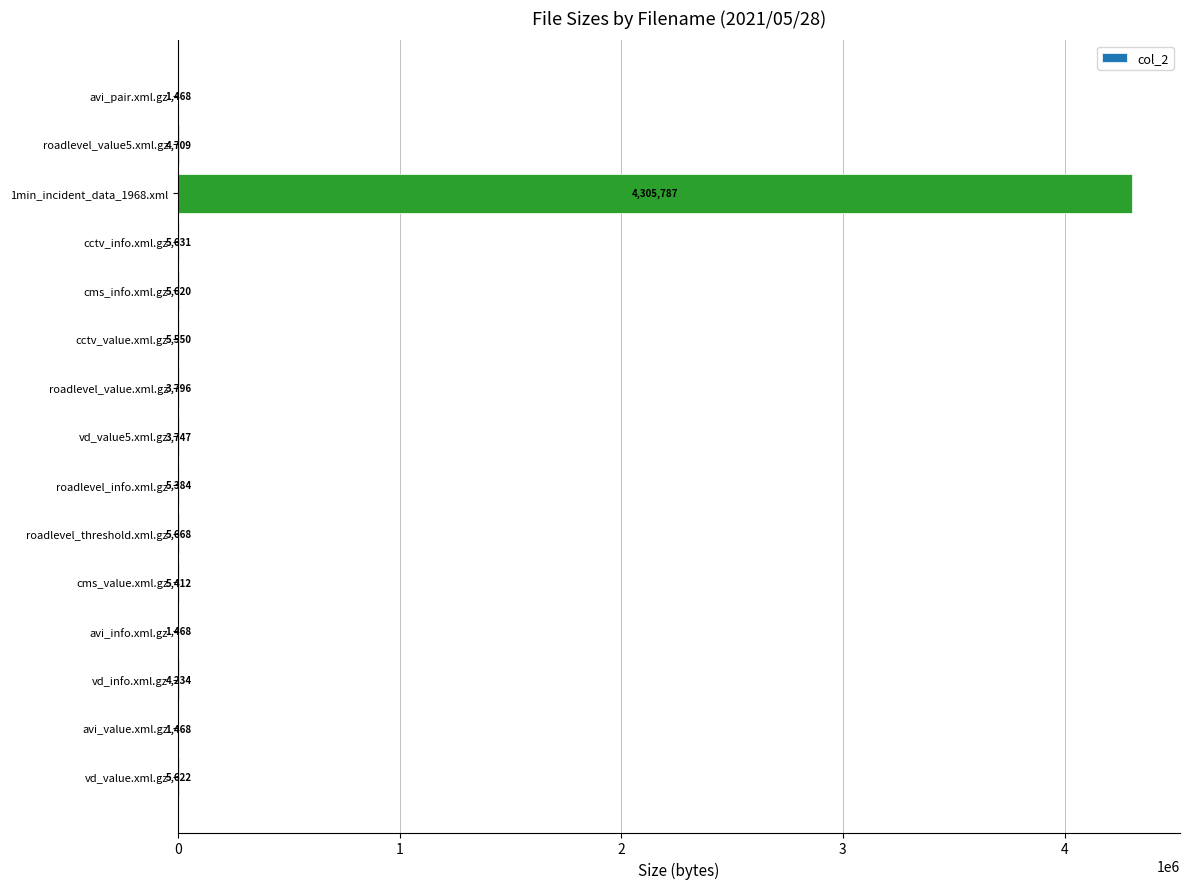

What is the sum of the values at cctv_value.xml.gz and vd_value.xml.gz?

11172